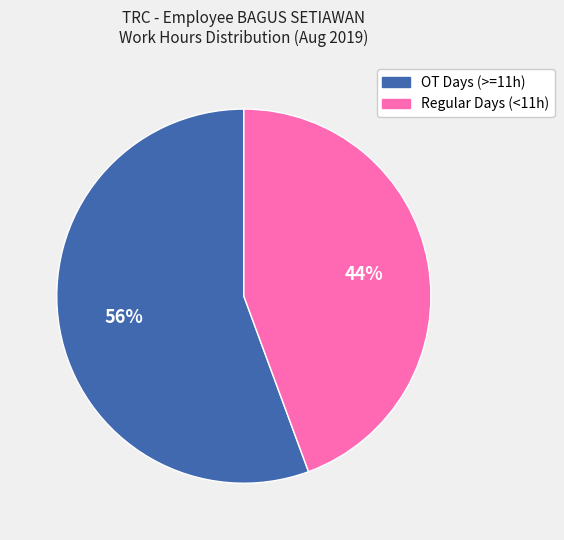

To the nearest percent, what is the average slice percentage?

50%